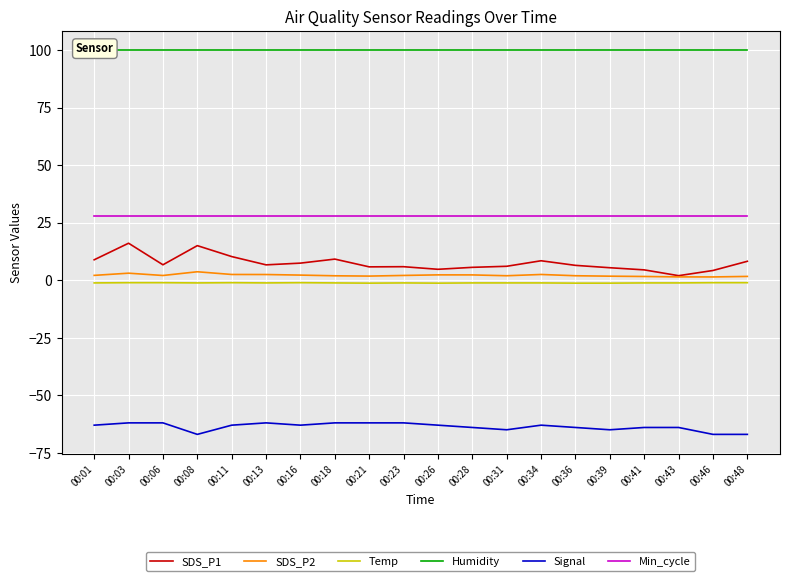

Which series has the largest total across all categories?

Humidity